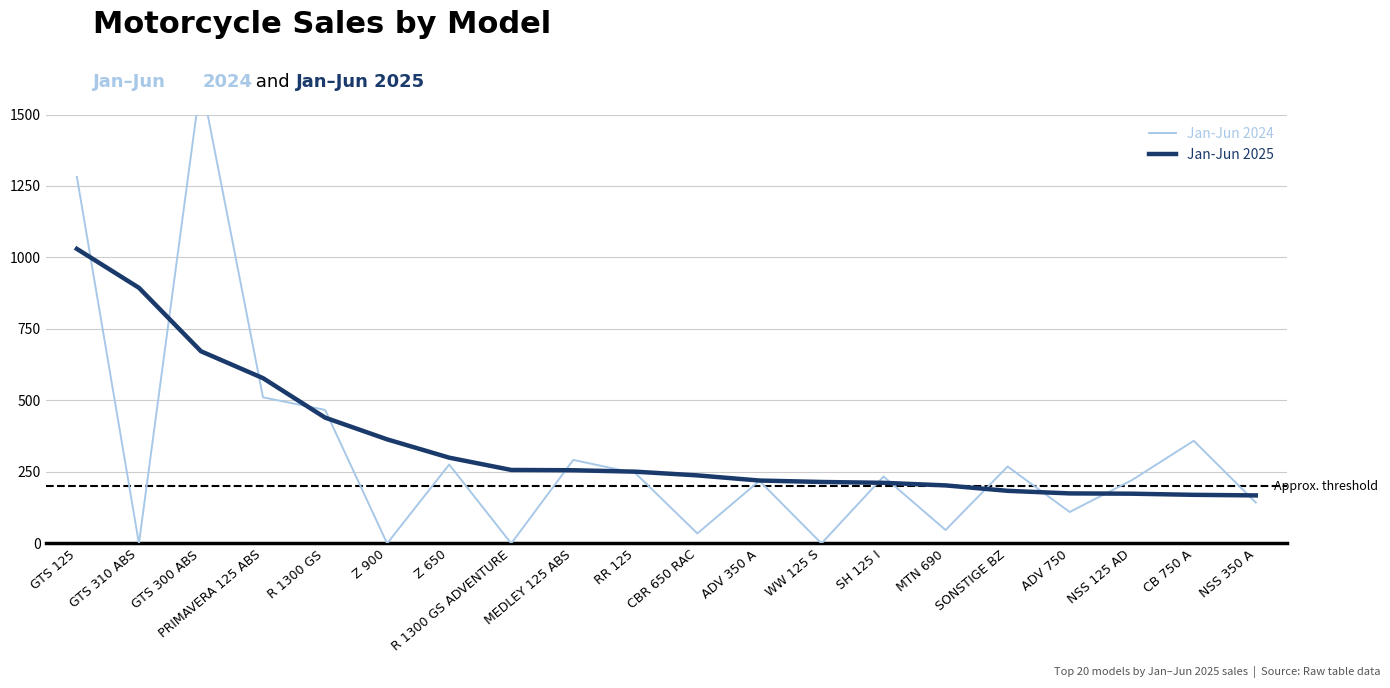

Does the chart display data point markers on the line(s)?

No